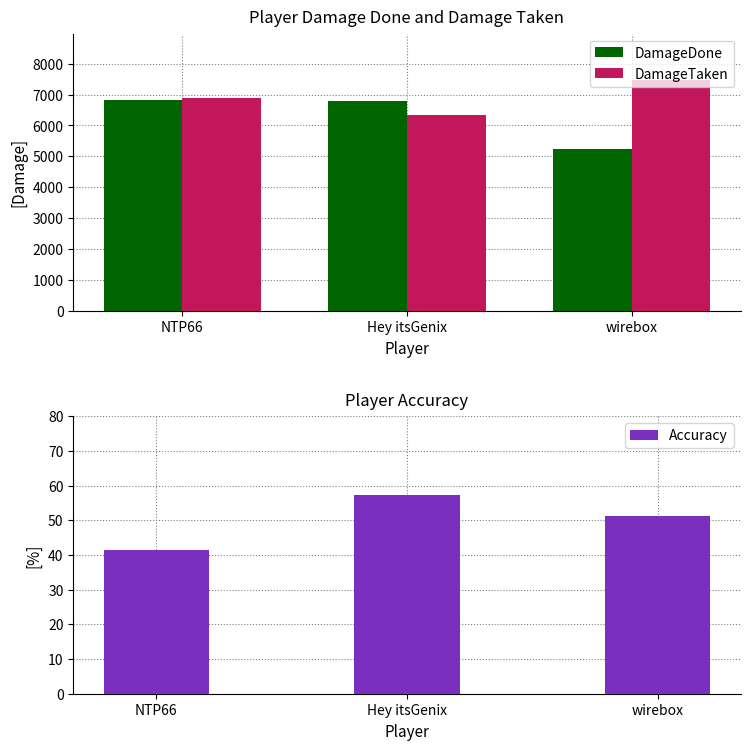

What is the sum of the DamageDone values at wirebox and NTP66?

12066